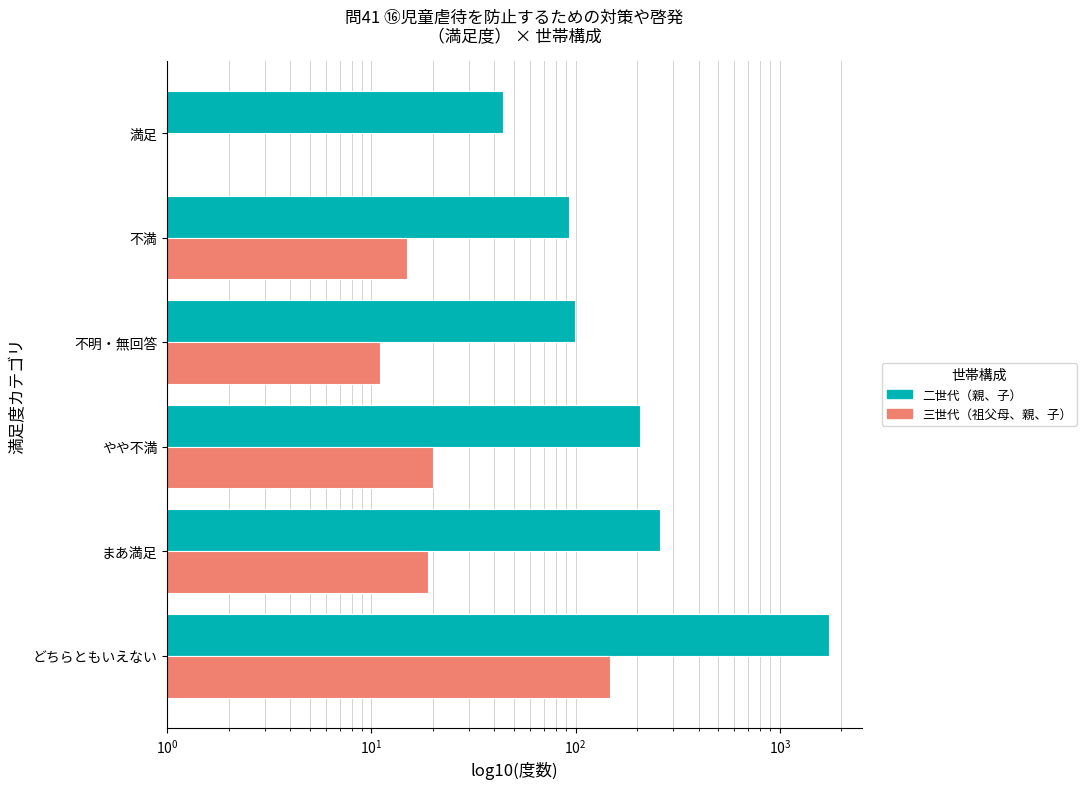

The value of 二世代（親、子） at やや不満 is 206. True or false?

True